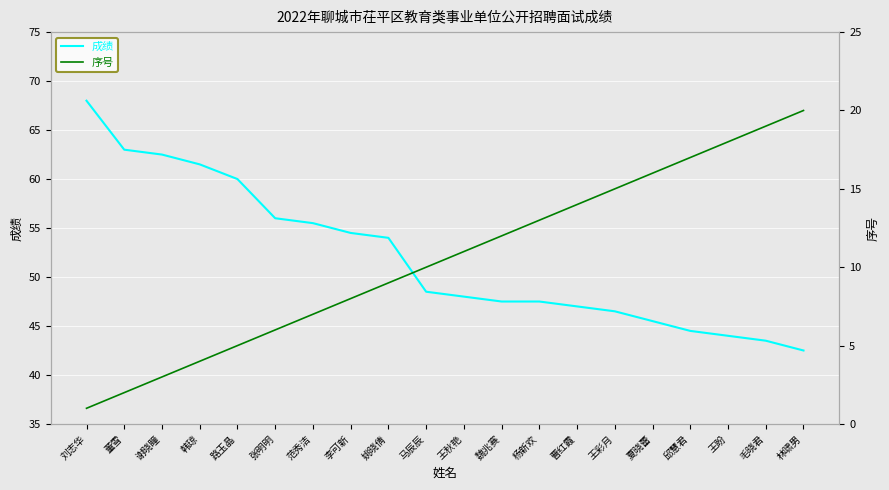

What is the label of the 9th point from the right?

魏兆赛